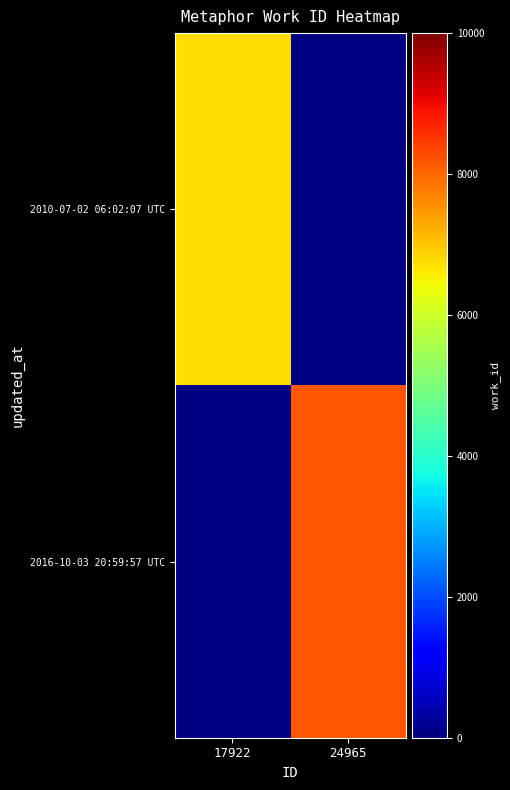

Read the 2016-10-03 20:59:57 UTC value at 24965.

8174.0